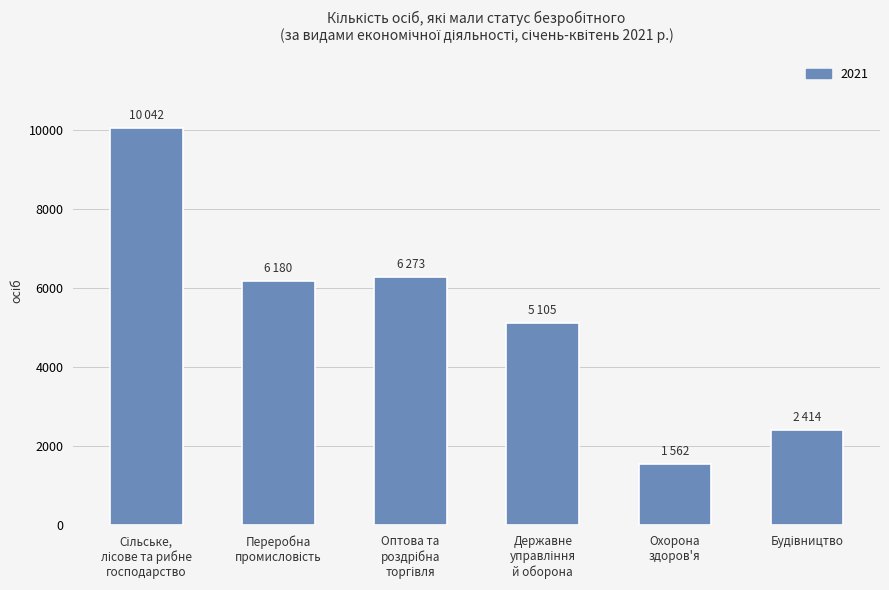

What is the value of the 3rd bar from the left?

6273